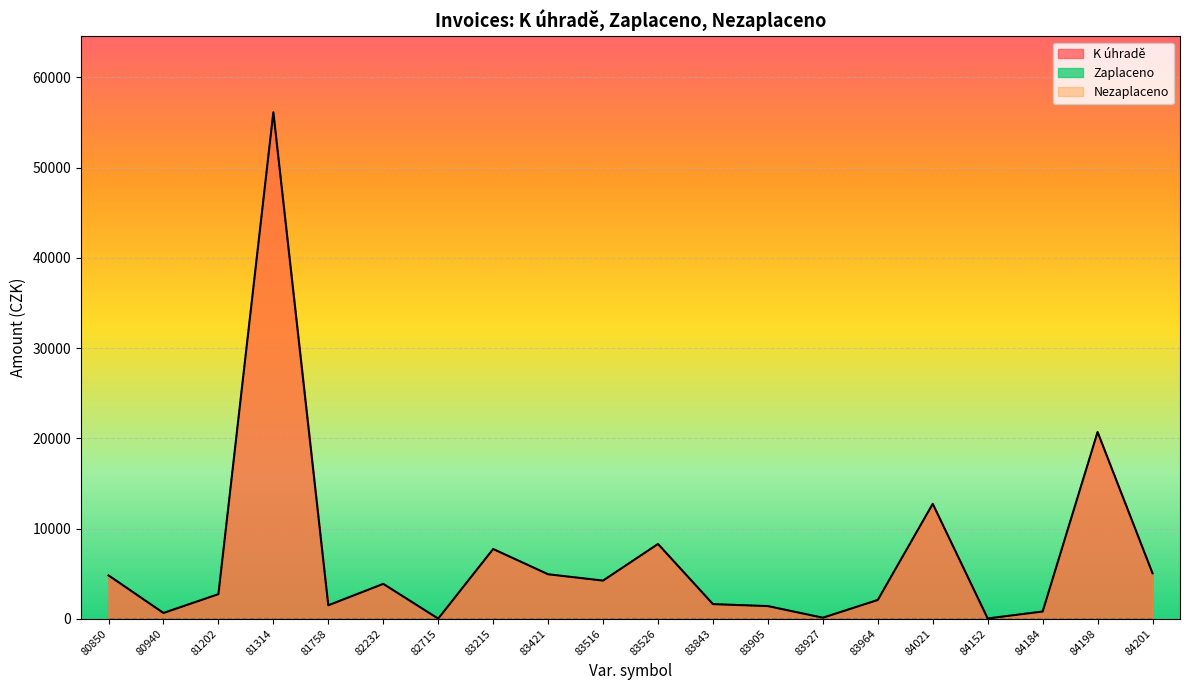

Which series changed the most between 81314 and 83215?

K úhradě